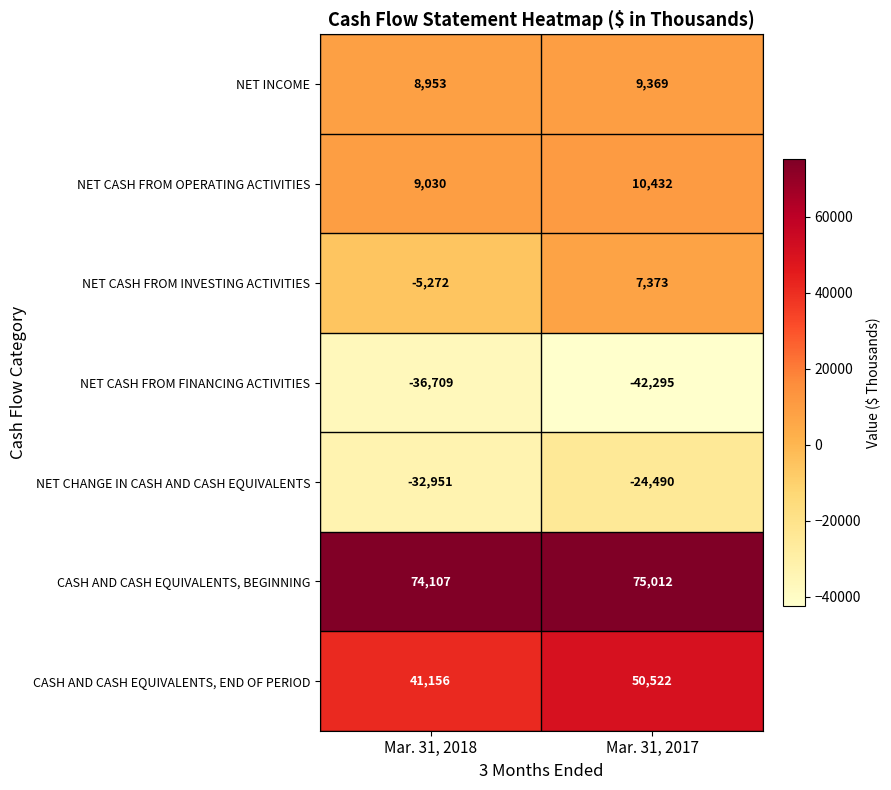

Which series has the largest total across all categories?

CASH AND CASH EQUIVALENTS, BEGINNING